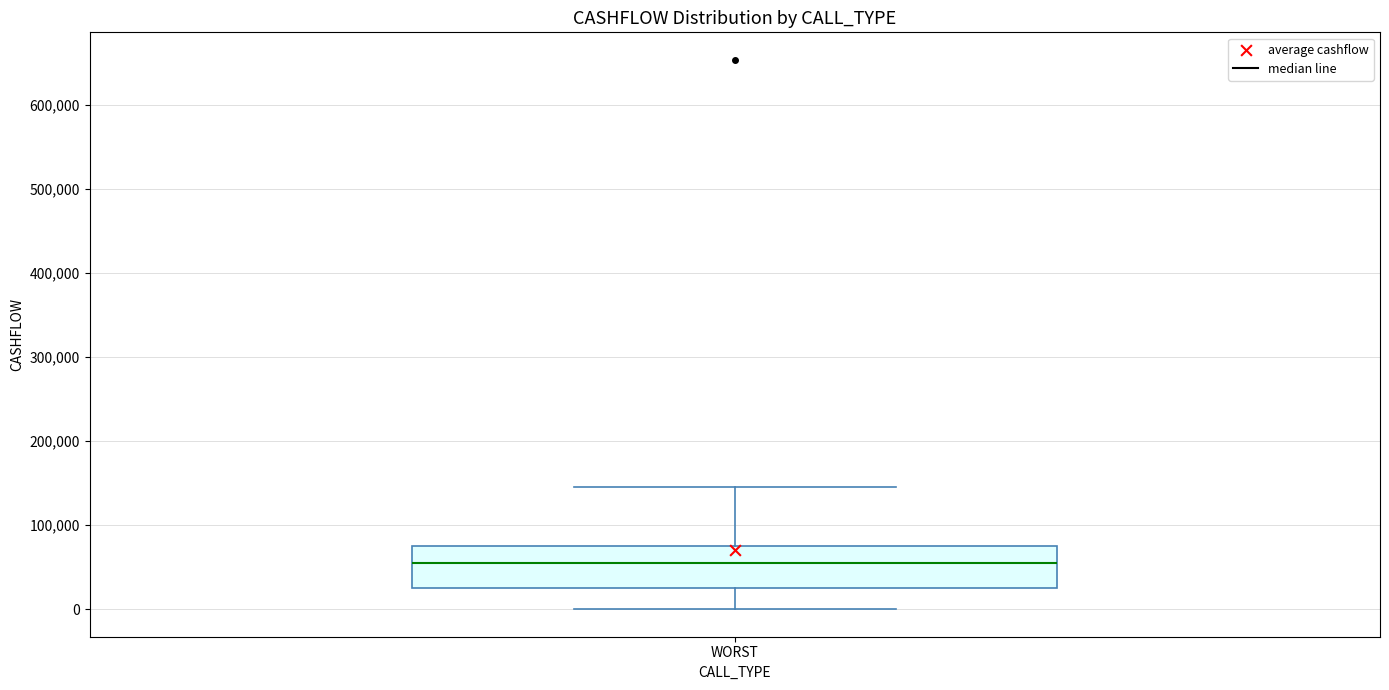

Read this box plot against the y-axis: the position of the median line, the range covered by the box, and the ends of both whiskers. The values are not printed on the chart, so give them approximately, as read against the axis.

median 50000, box 30000 to 80000, whiskers 0 to 150000